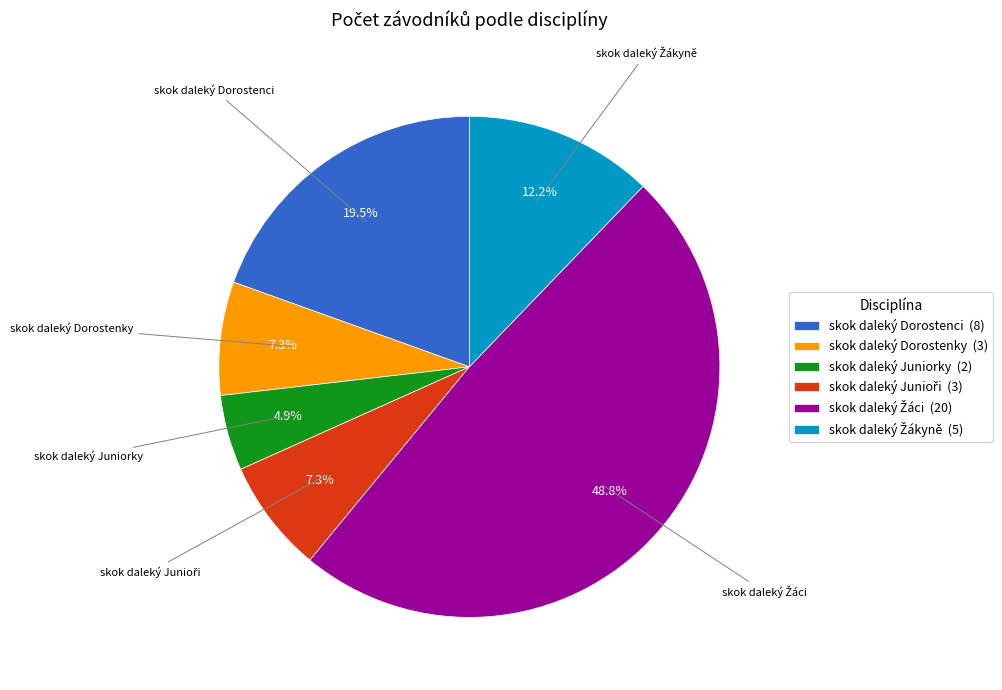

Is skok daleký Juniorky the majority of the pie?

No